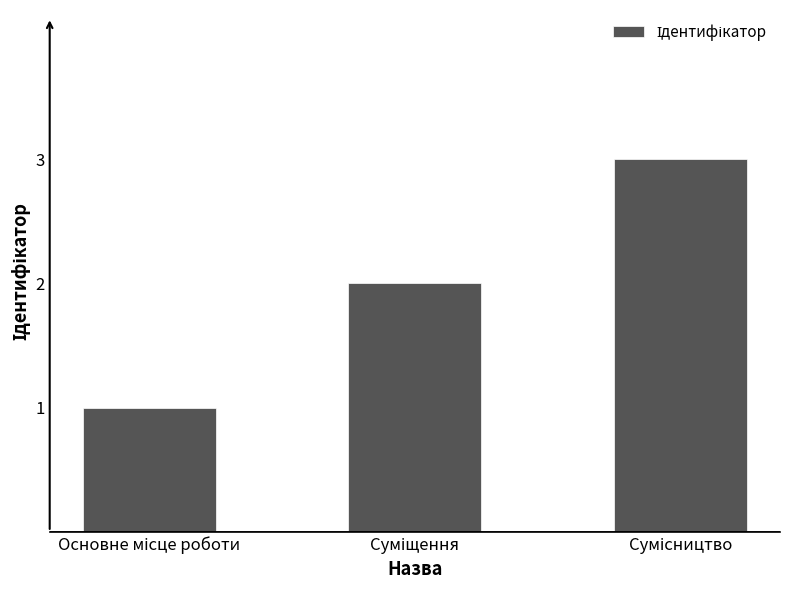

What is the greatest value displayed?

3